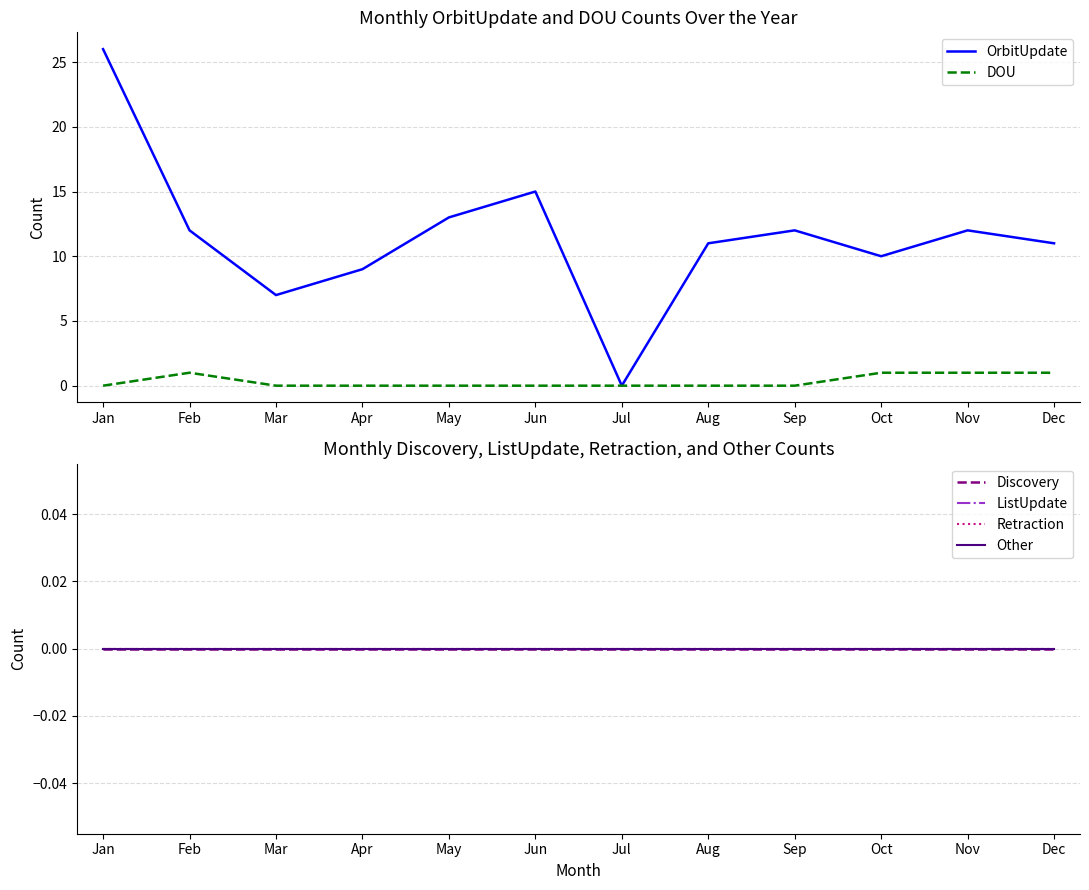

The value of DOU at Dec is 1. True or false?

True